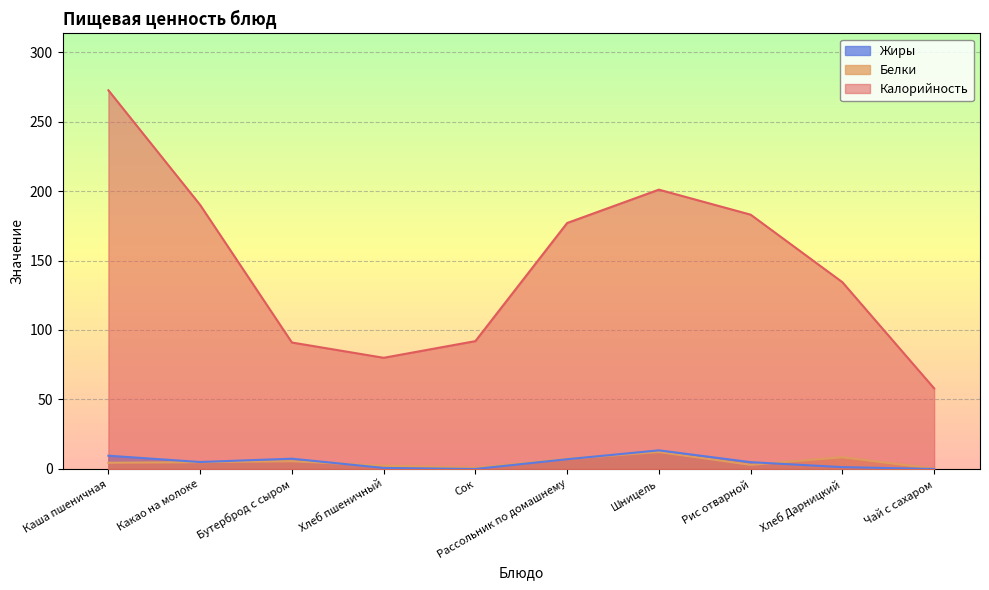

Reading left to right, extract all data points from this chart.

Калорийность: Каша пшеничная=272.5	Какао на молоке=190.0	Бутерброд с сыром=91.0	Хлеб пшеничный=80.0	Сок=92.0	Рассольник по домашнему=177.0	Шницель=201.0	Рис отварной=183.0	Хлеб Дарницкий=134.4	Чай с сахаром=58.0
Белки: Каша пшеничная=4.5	Какао на молоке=4.9	Бутерброд с сыром=5.6	Хлеб пшеничный=2.3	Сок=0.8	Рассольник по домашнему=7.3	Шницель=12.2	Рис отварной=3.0	Хлеб Дарницкий=8.4	Чай с сахаром=0.2
Жиры: Каша пшеничная=9.5	Какао на молоке=5.0	Бутерброд с сыром=7.4	Хлеб пшеничный=0.7	Сок=0.0	Рассольник по домашнему=7.0	Шницель=13.4	Рис отварной=4.9	Хлеб Дарницкий=1.3	Чай с сахаром=0.0